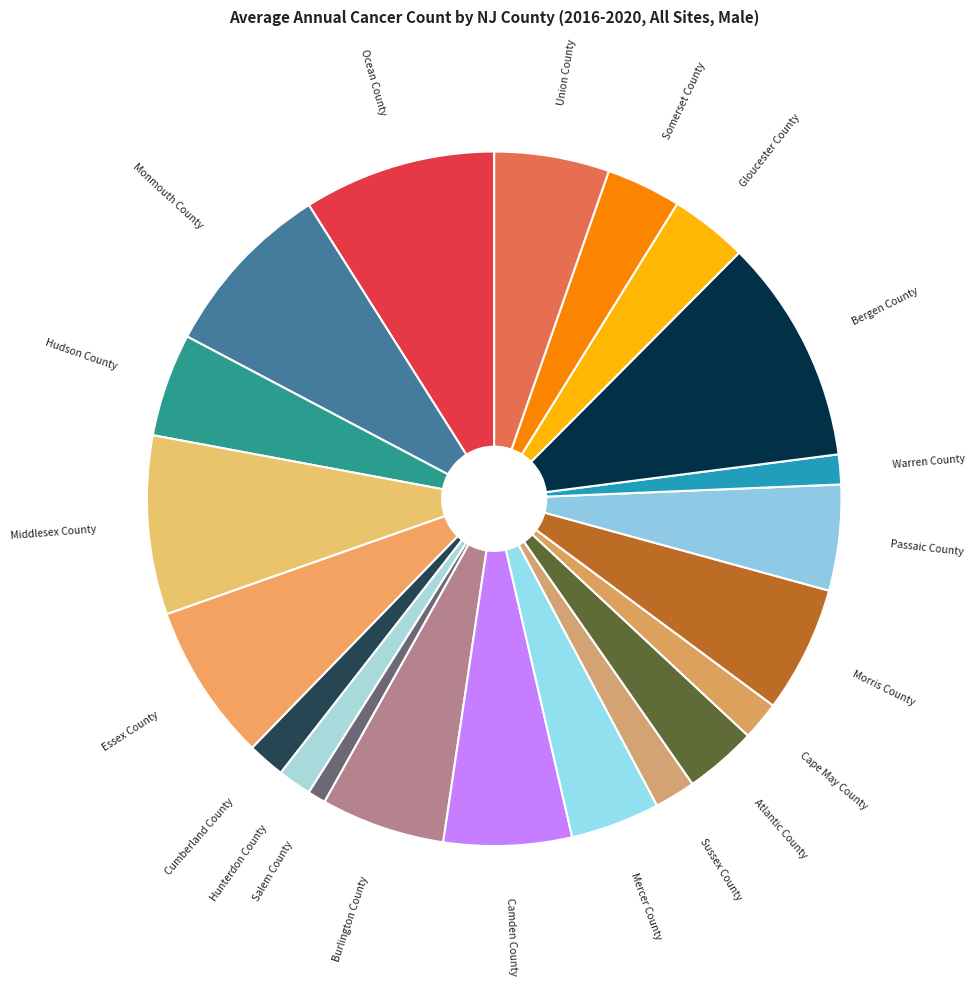

Is it true that Camden County is 6% of the pie?

True